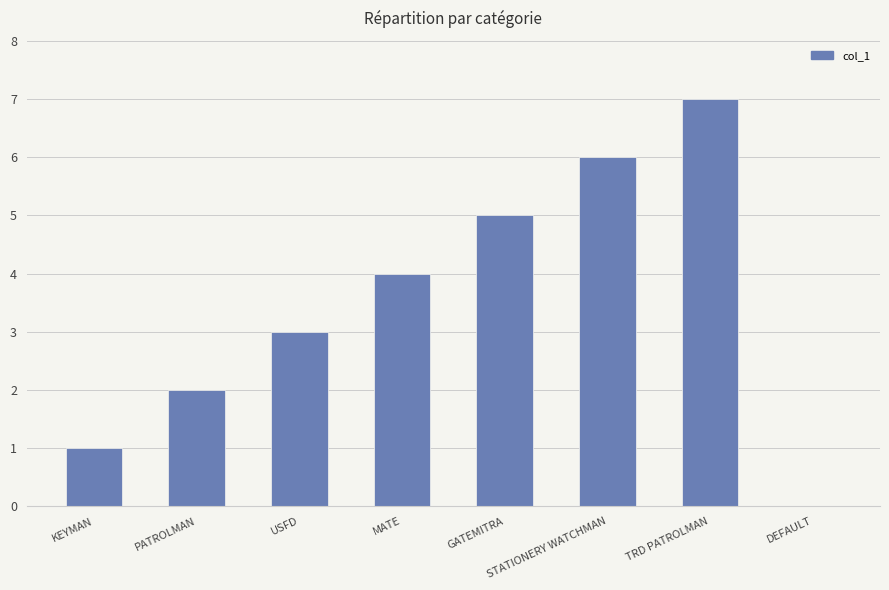

Read the value at TRD PATROLMAN.

7